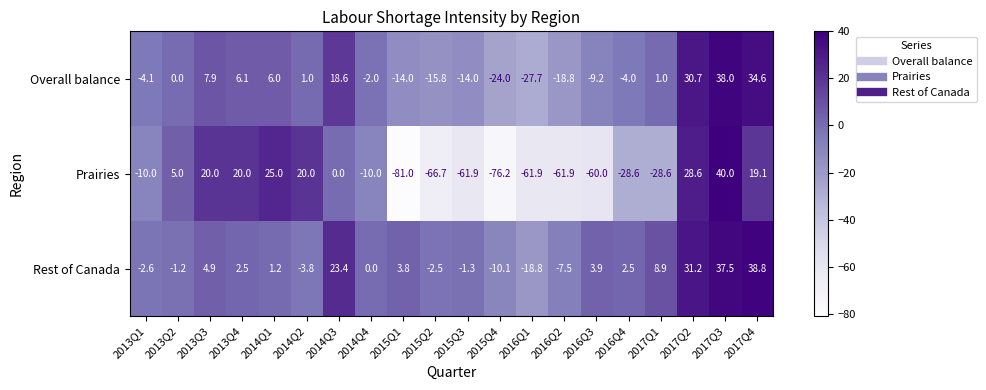

True or false: Prairies has a value of -60.2 at 2014Q3.

False